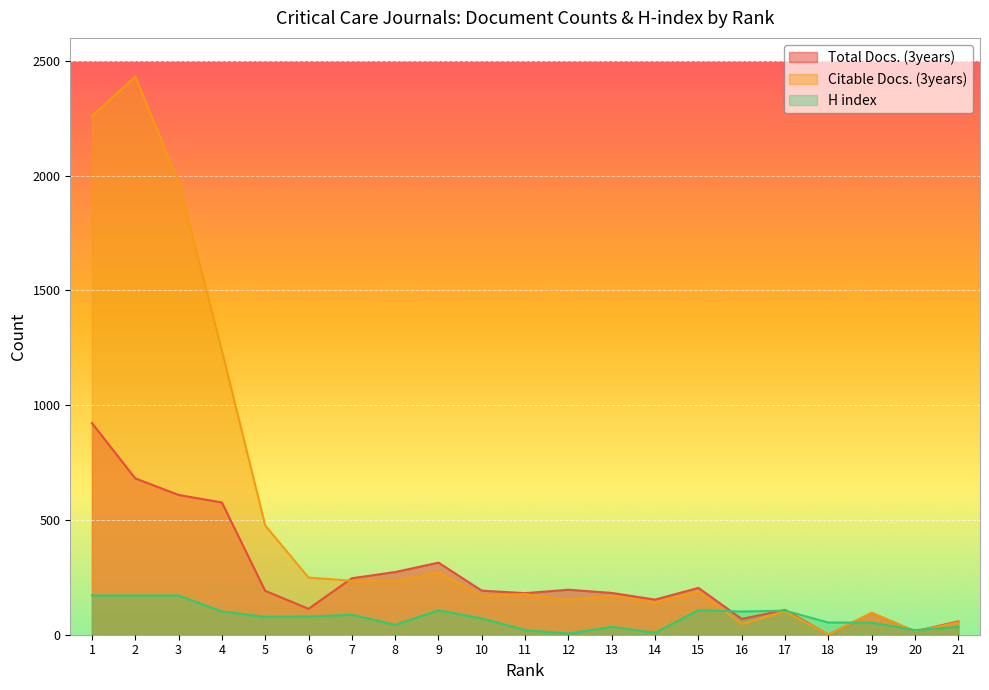

Between 2 and 10, which series saw the biggest shift?

Citable Docs. (3years)